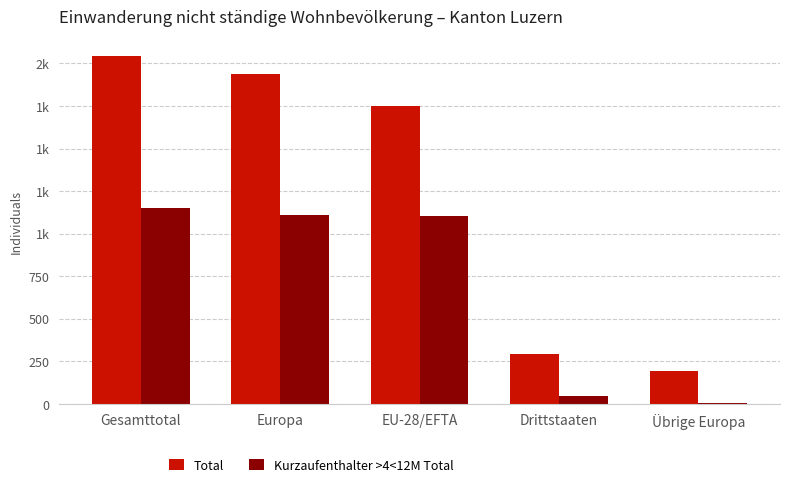

What position from the left is Übrige Europa?

5